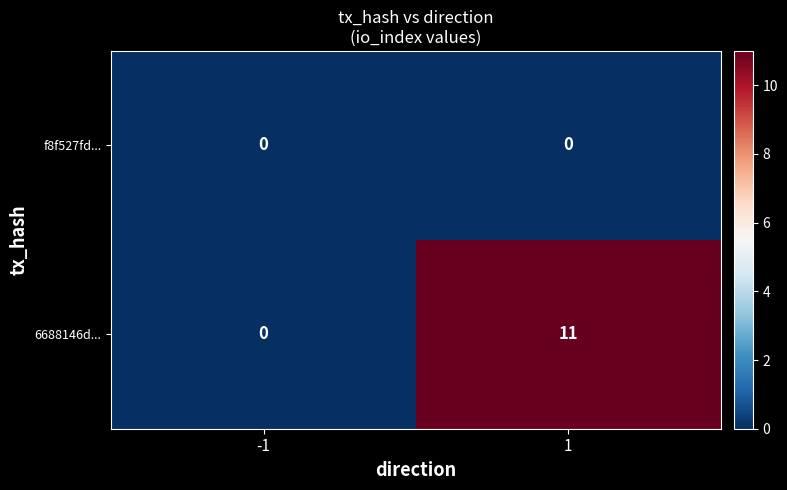

Reading left to right, transcribe all the data shown in this chart.

f8f527fd...: 0	0
6688146d...: 0	11